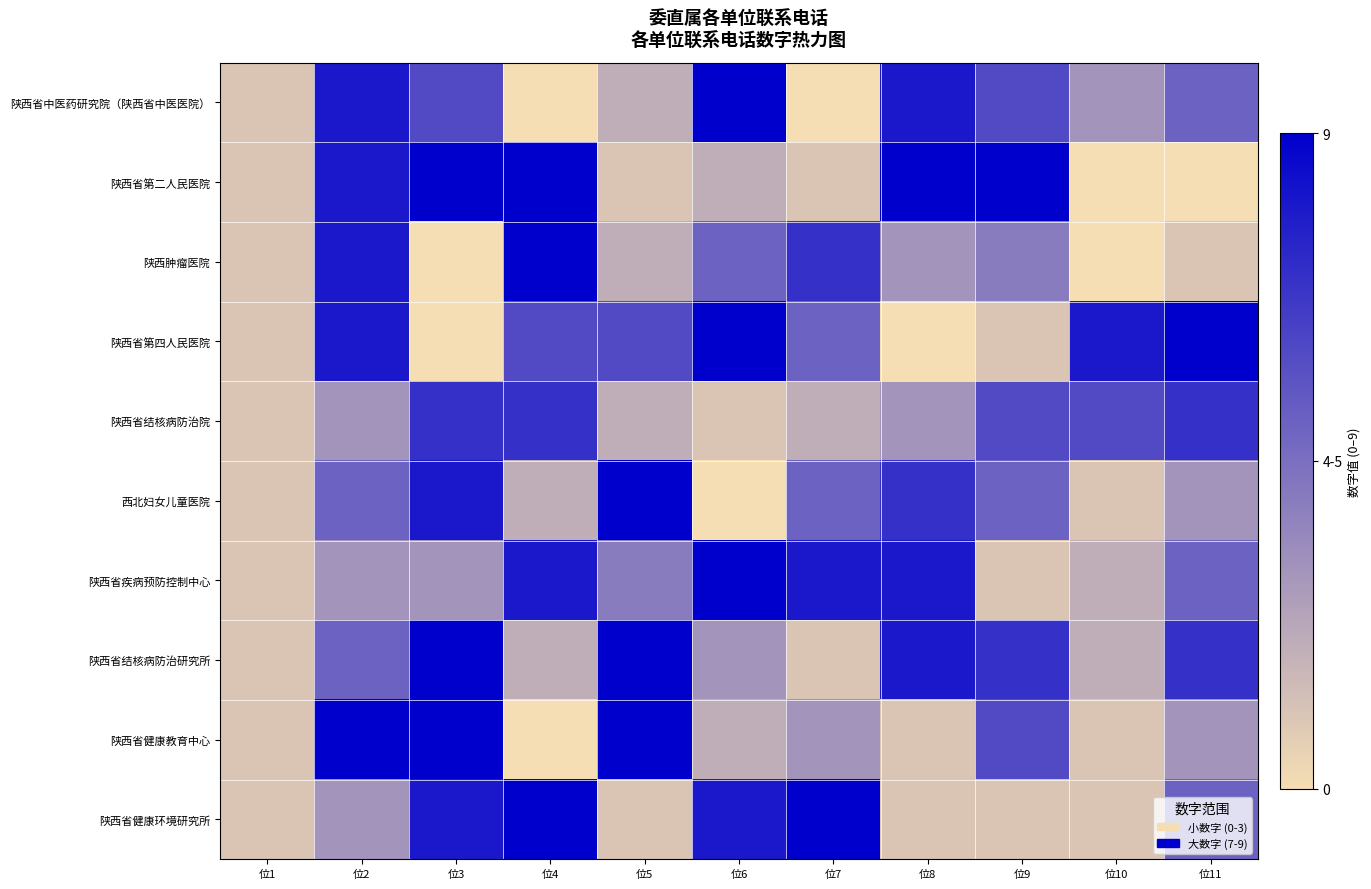

Rank the series by their maximum value, from lowest to highest.

陕西省结核病防治院, 陕西省中医药研究院（陕西省中医医院）, 陕西省第二人民医院, 陕西肿瘤医院, 陕西省第四人民医院, 西北妇女儿童医院, 陕西省疾病预防控制中心, 陕西省结核病防治研究所, 陕西省健康教育中心, 陕西省健康环境研究所